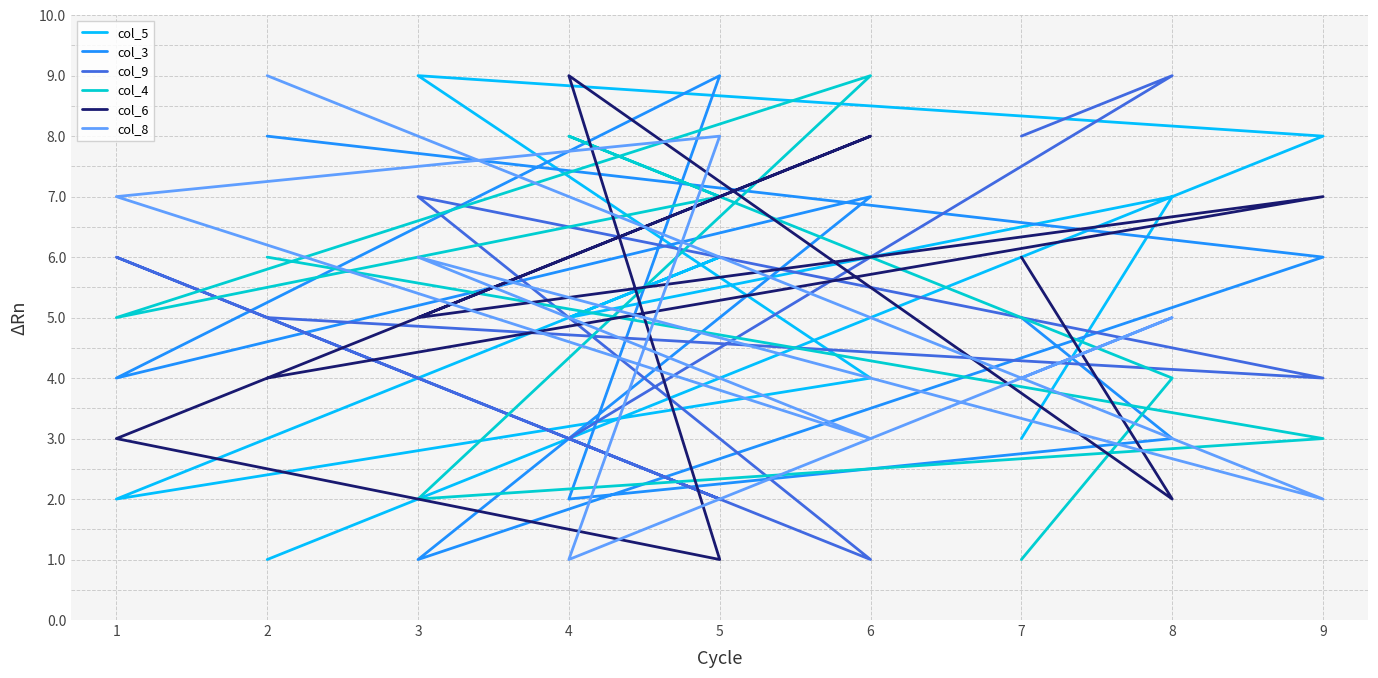

After their last crossing, which series has the higher values: col_6 or col_8?

col_6